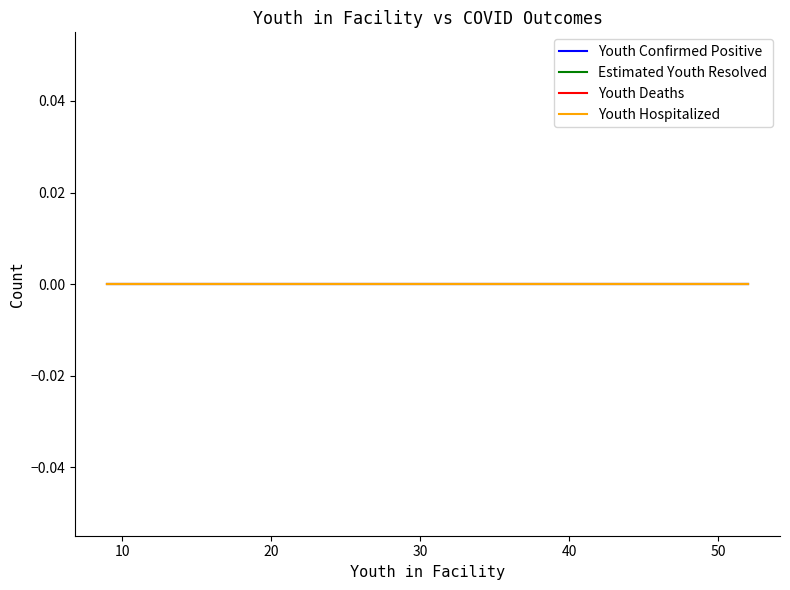

Reading right to left, list all the values displayed in this chart.

Youth in Facility: 52	34	33	31	46	44	42	50	9	14	13	12	12	13	14	13	14	14	13	16	13	10	16	14	12
Youth Confirmed Positive: 0	0	0	0	0	0	0	0	0	0	0	0	0	0	0	0	0	0	0	0	0	0	0	0	0
Estimated Youth Resolved: 0	0	0	0	0	0	0	0	0	0	0	0	0	0	0	0	0	0	0	0	0	0	0	0	0
Youth Deaths: 0	0	0	0	0	0	0	0	0	0	0	0	0	0	0	0	0	0	0	0	0	0	0	0	0
Youth Hospitalized: 0	0	0	0	0	0	0	0	0	0	0	0	0	0	0	0	0	0	0	0	0	0	0	0	0